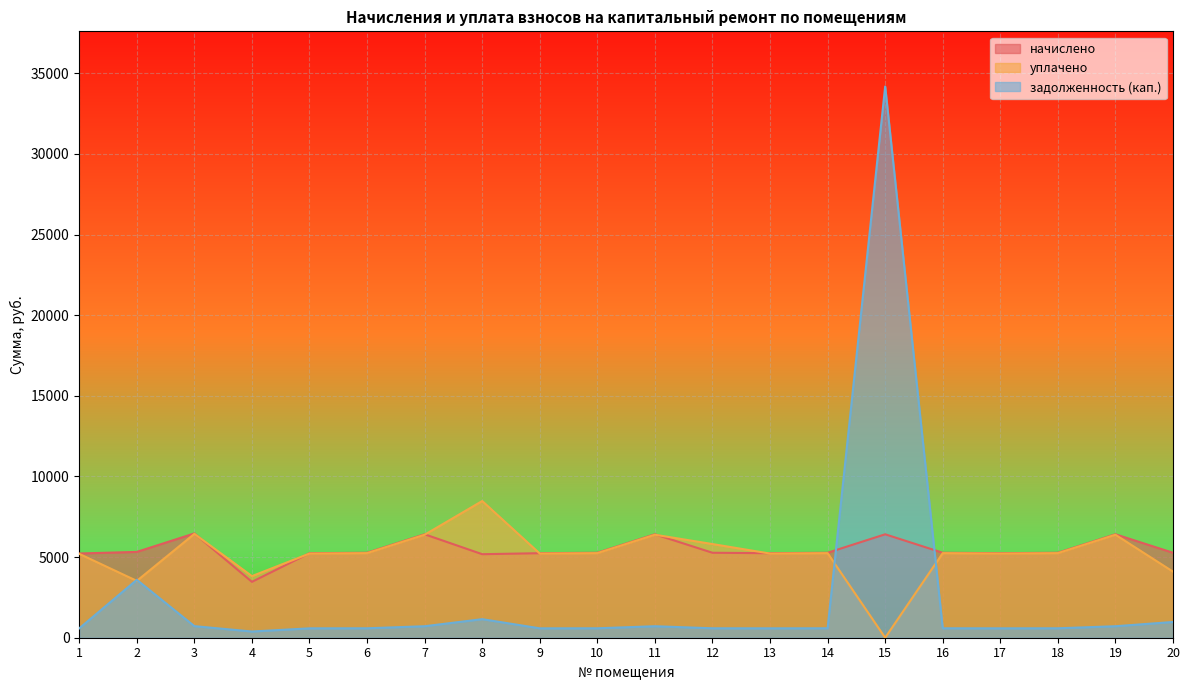

Reading left to right, what are all the values shown in this chart?

начислено: 5223.2	5320.9	6466.9	3464.4	5241.0	5267.6	6413.5	5178.8	5241.0	5267.6	6413.5	5267.6	5241.0	5267.6	6413.5	5267.6	5241.0	5267.6	6413.5	5267.6
уплачено: 5200.9	3524.0	6439.2	3819.7	5218.6	5245.1	6386.1	8476.2	5218.6	5245.1	6386.1	5807.8	5218.6	5245.1	0.0	5245.1	5218.6	5245.1	6386.1	4097.0
задолженность (кап.): 580.4	3591.7	718.5	384.9	582.3	585.3	712.6	1150.8	582.3	585.3	712.6	585.3	582.3	585.3	34181.0	585.3	582.3	585.3	712.6	975.5